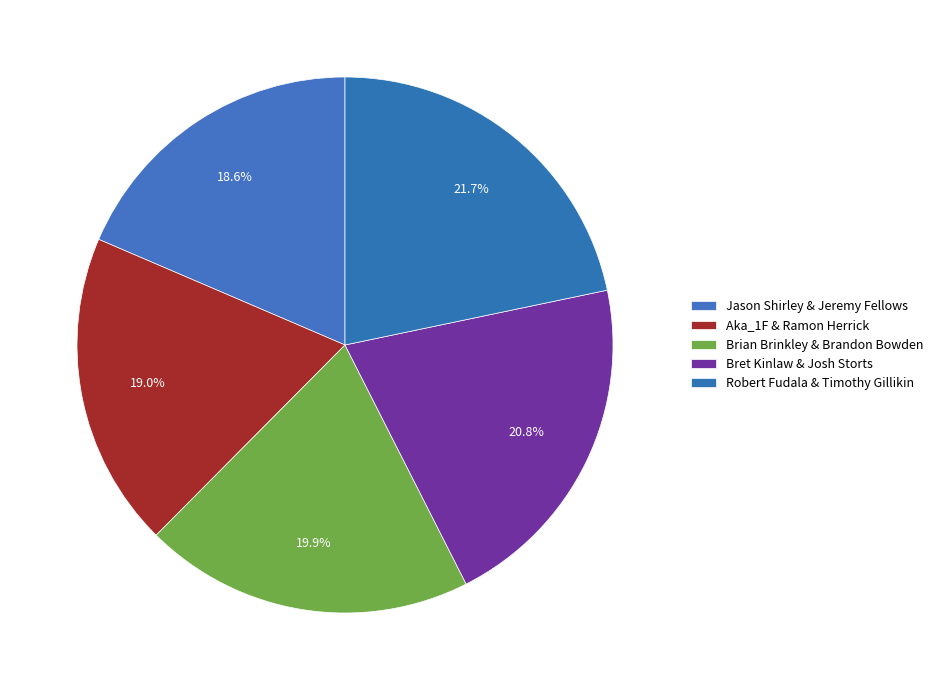

Is the sum of Robert Fudala & Timothy Gillikin and Bret Kinlaw & Josh Storts greater than half?

No